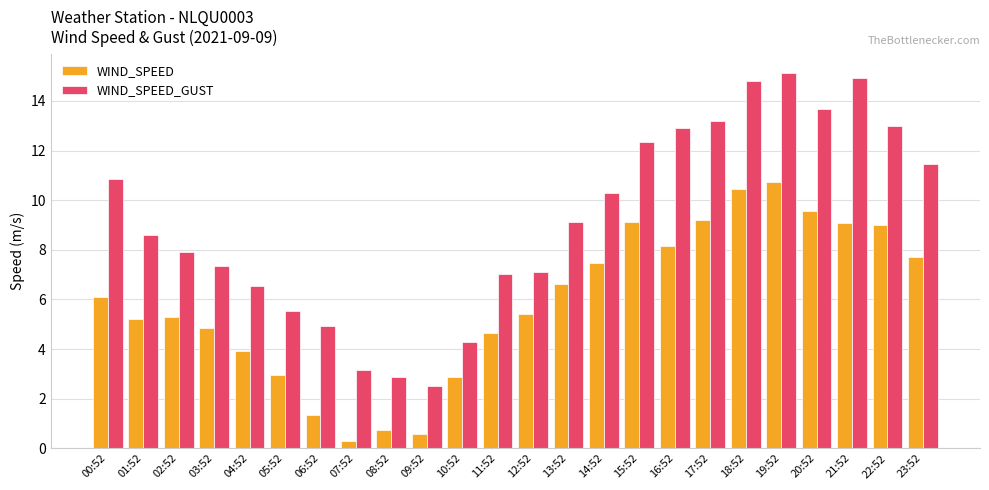

What is the label of the 13th bar from the right?

11:52